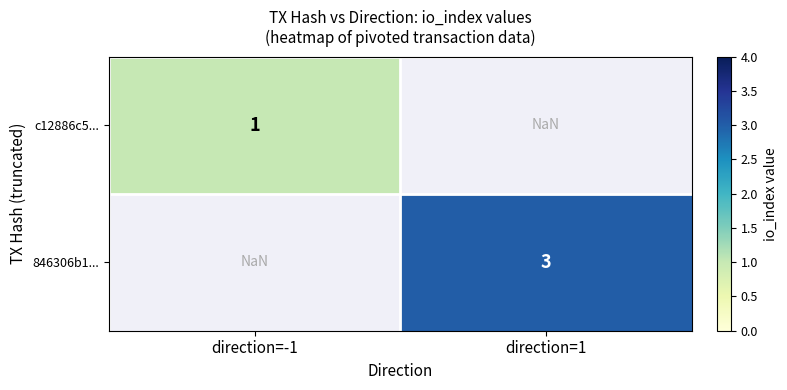

Between direction=-1 and direction=1, which is larger?

direction=1